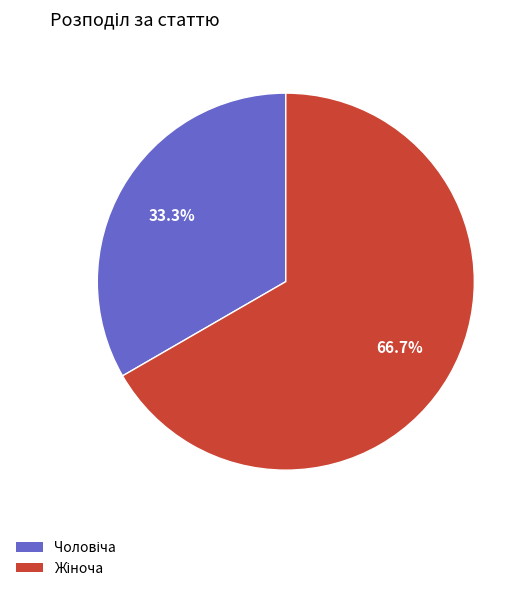

Is there any slice that represents more than half of the pie?

Yes